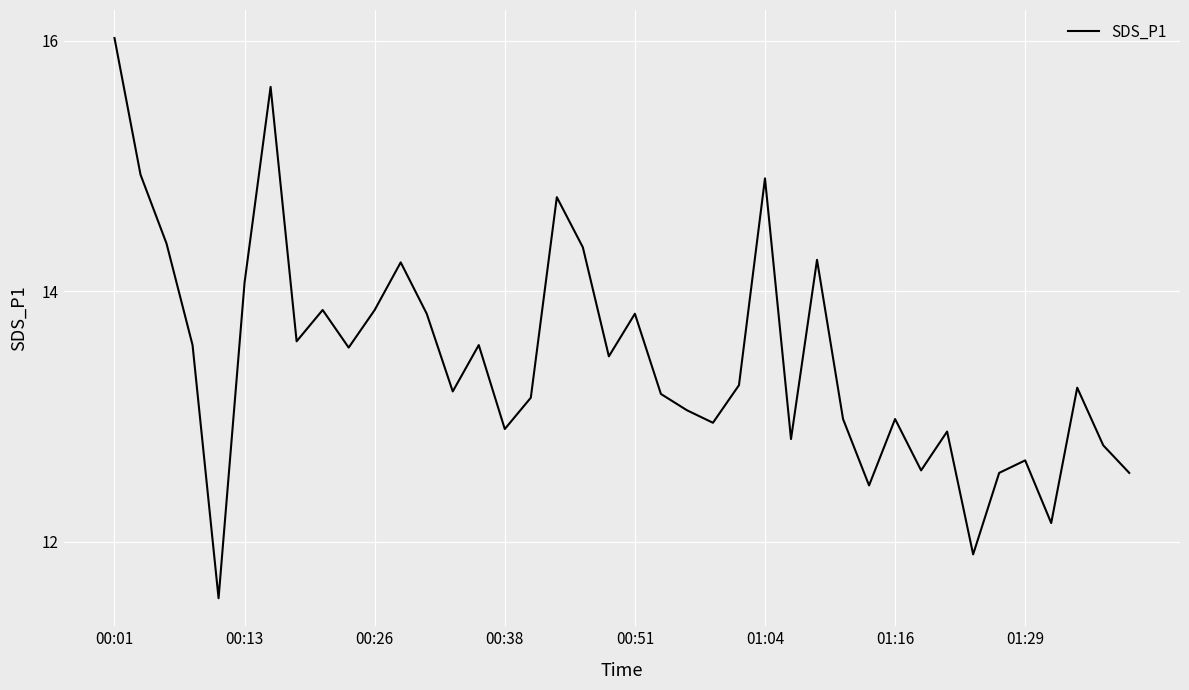

Does the chart display data point markers on the line(s)?

No